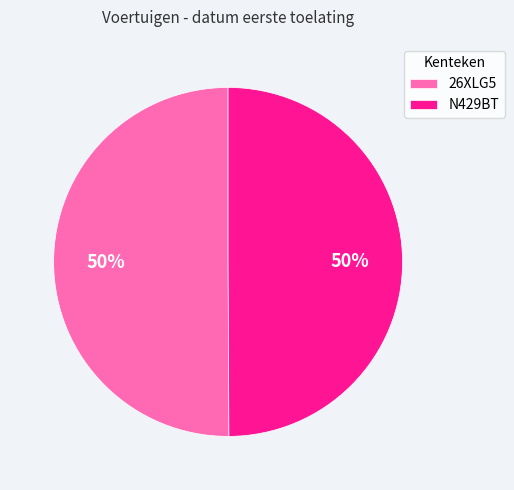

To the nearest percent, what is the average slice percentage?

50%